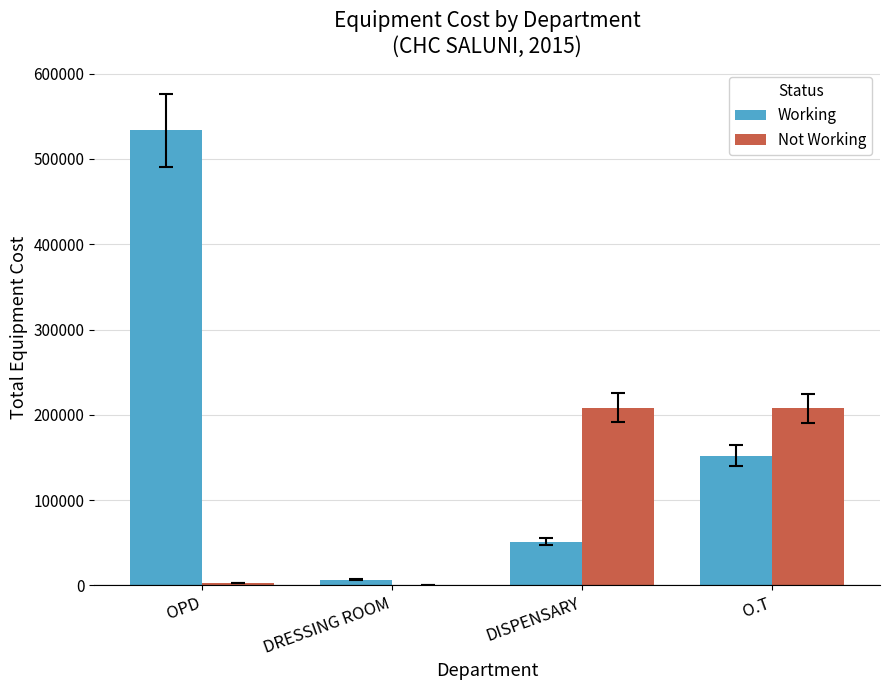

At which label is Not Working closest to 104175?

OPD